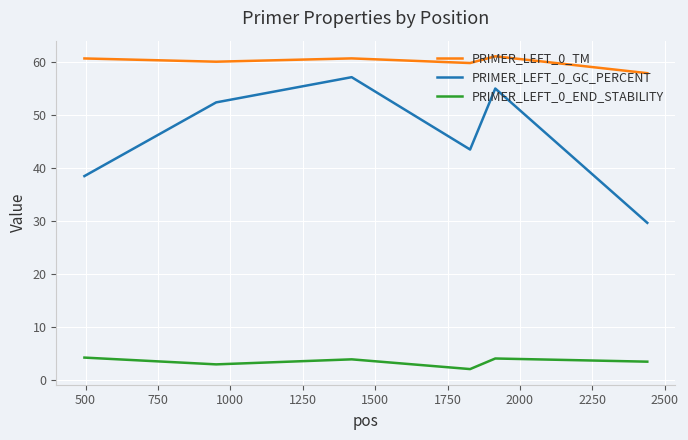

Which series has the largest total across all categories?

PRIMER_LEFT_0_TM